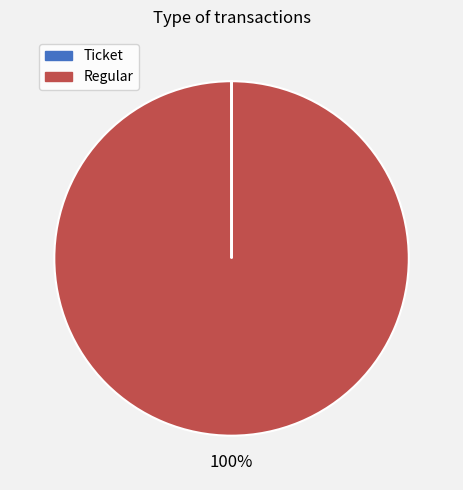

Is it true that Regular is 100% of the pie?

True